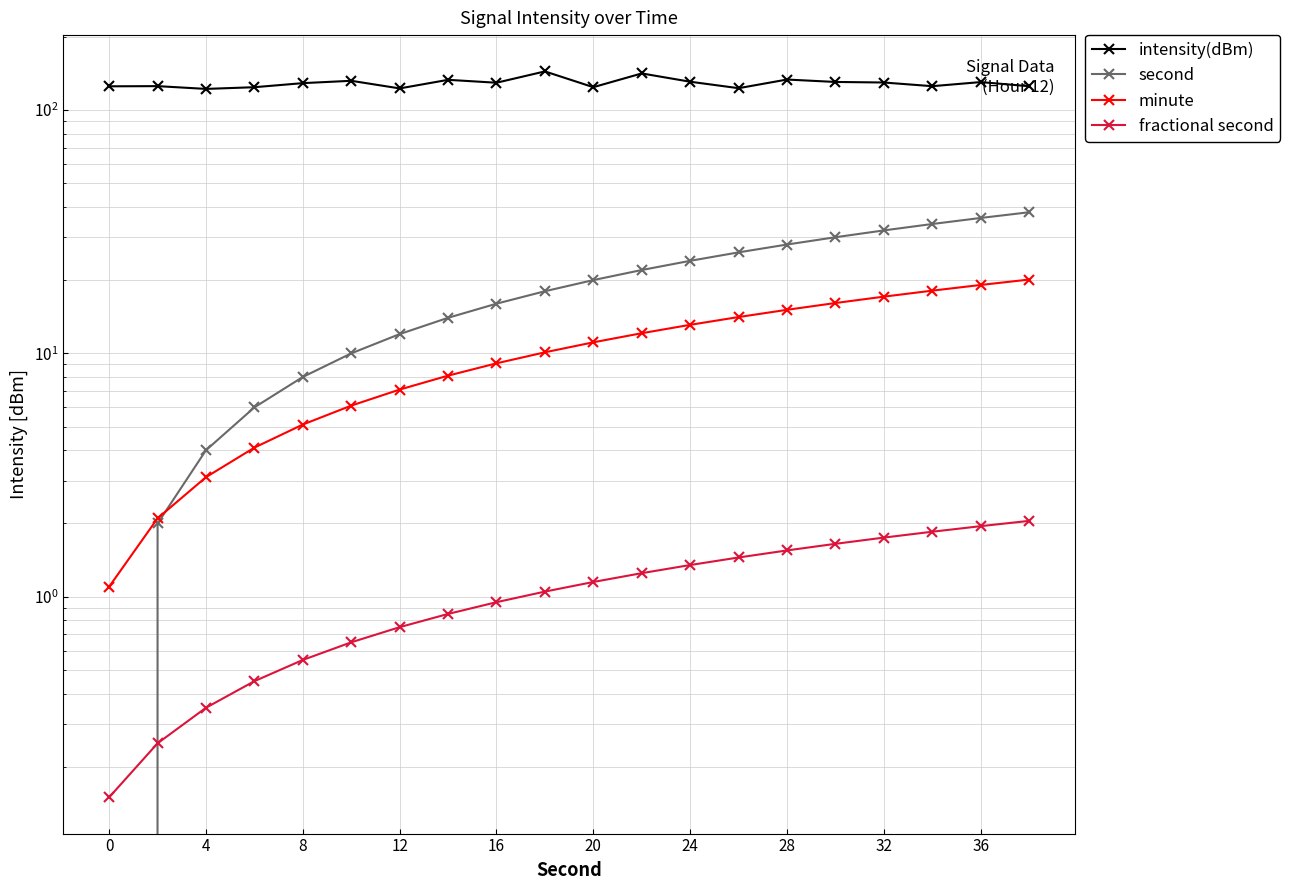

The value of second at 15 is 40.2. True or false?

False